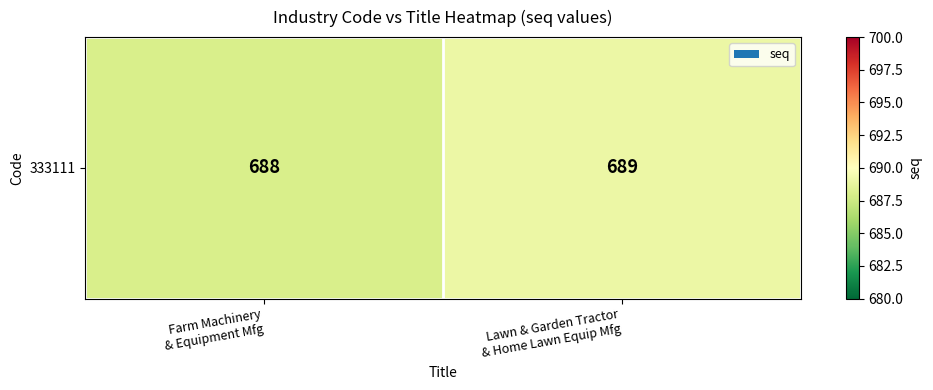

Reading left to right, extract all data points from this chart.

688	689